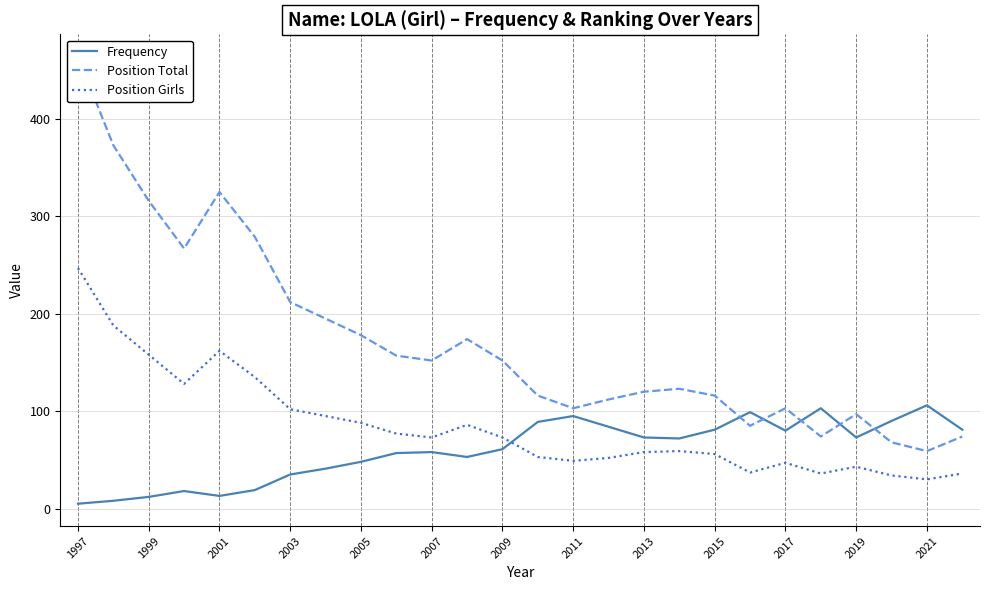

True or false: Position Girls has more than 1 interior local peaks.

True